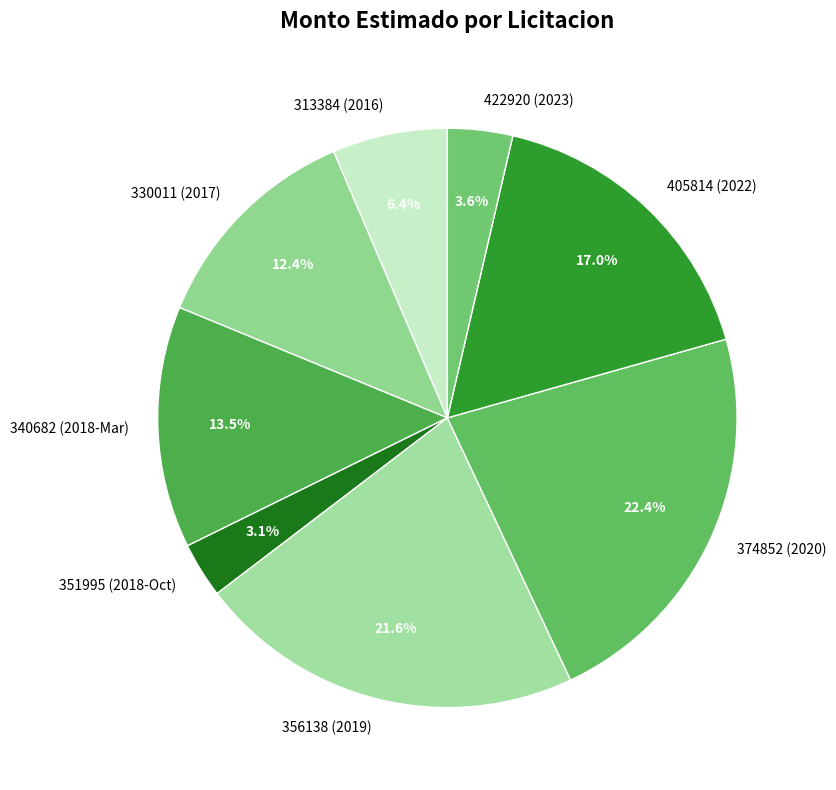

Combined, do 330011 (2017) and 422920 (2023) account for over 50%?

No